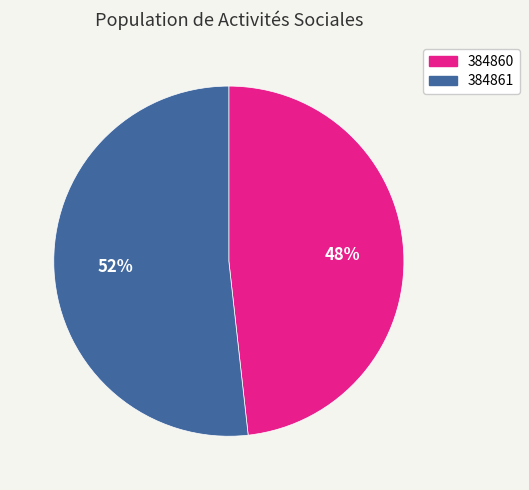

Which slice is the largest?

384861